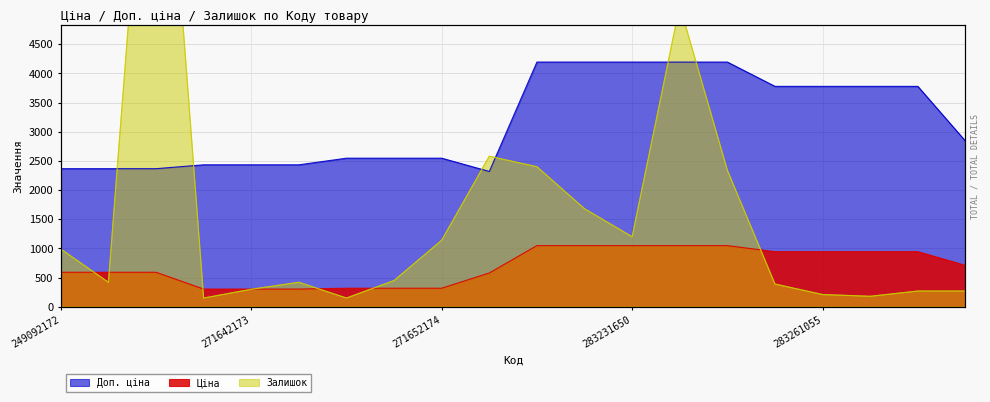

Reading right to left, what are all the values shown in this chart?

Ціна: 710.0	944.2	944.2	944.2	944.2	1048.4	1048.4	1048.4	1048.4	1048.4	579.8	318.3	318.3	318.3	304.1	304.1	304.1	591.6	591.6	591.6
Доп. ціна: 2839.8	3777.0	3777.0	3777.0	3777.0	4193.5	4193.5	4193.5	4193.5	4193.5	2319.2	2546.4	2546.4	2546.4	2432.8	2432.8	2432.8	2366.5	2366.5	2366.5
Залишок: 270.0	270.0	180.0	210.0	390.0	2340.0	5160.0	1200.0	1680.0	2400.0	2580.0	1140.0	450.0	150.0	420.0	300.0	150.0	10950.0	420.0	990.0